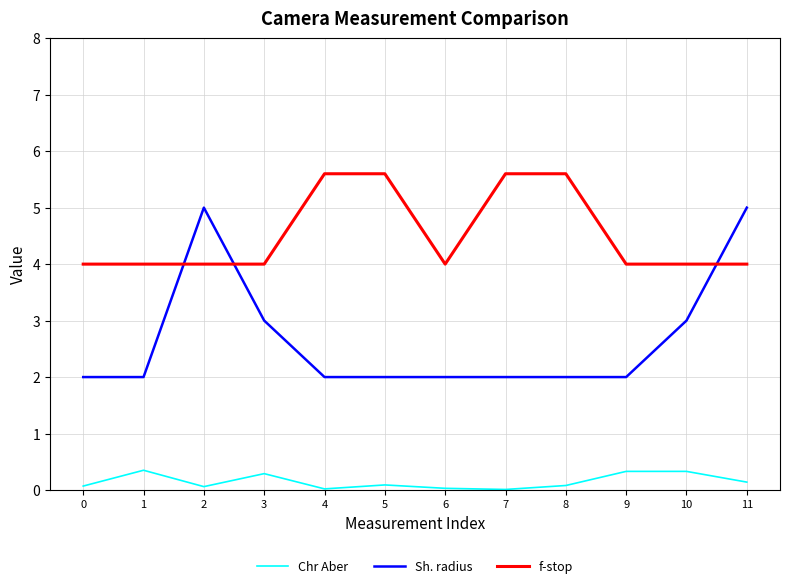

How many intersections are there between f-stop and Sh. radius?

3